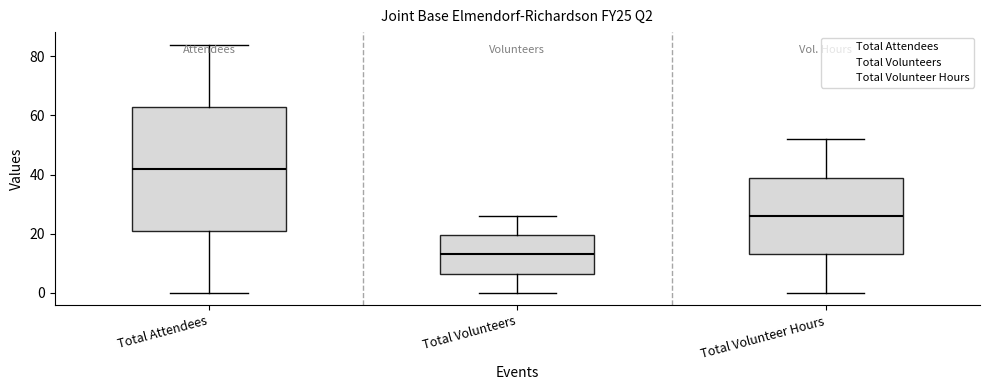

Where is the lower edge of the box for Total Attendees on the y-axis? The values are not printed on the chart, so give them approximately, as read against the axis.

22